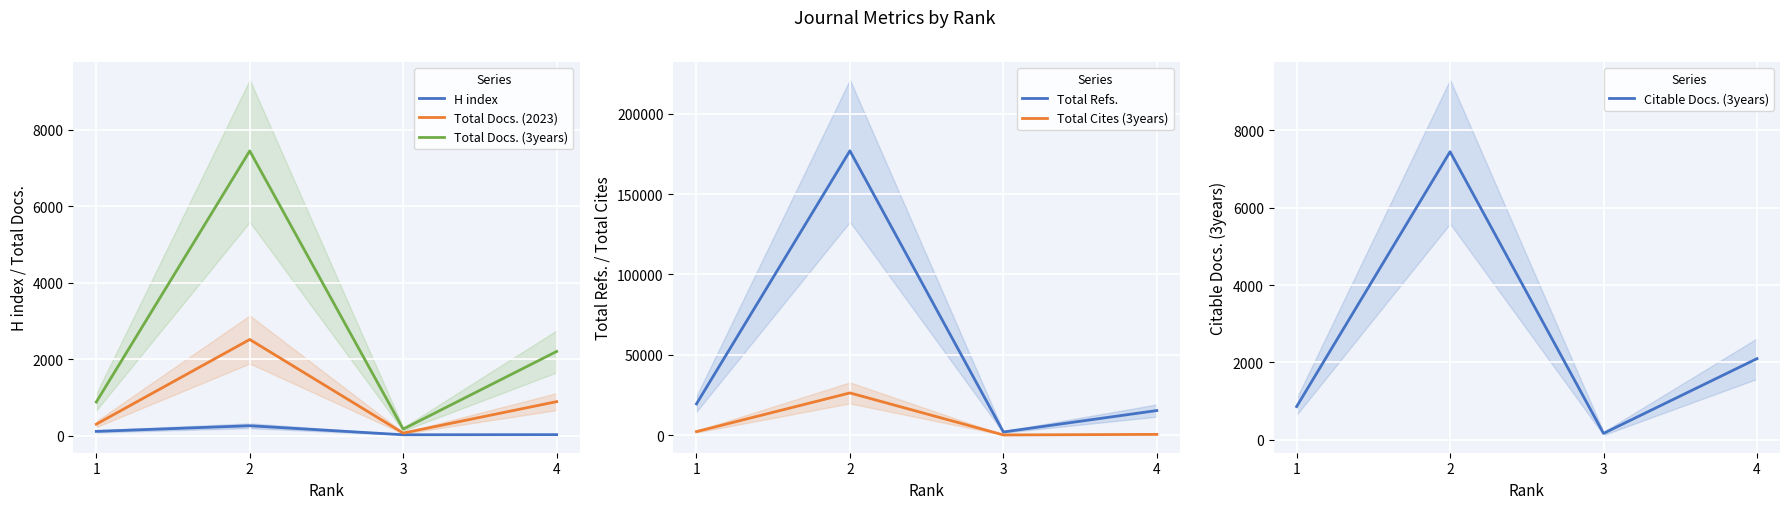

What is the sum of the Total Cites (3years) values at 2 and 1?

28390